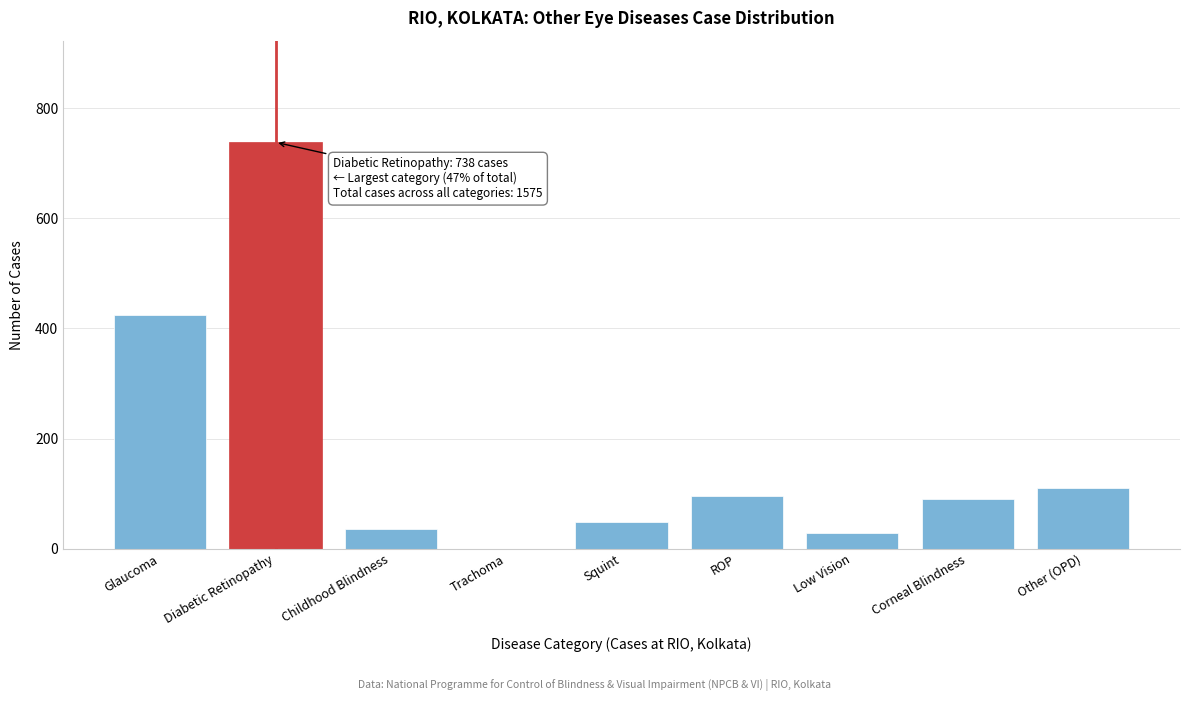

Reading right to left, list all the values displayed in this chart.

Other (OPD)=111	Corneal Blindness=91	Low Vision=29	ROP=96	Squint=49	Trachoma=0	Childhood Blindness=36	Diabetic Retinopathy=738	Glaucoma=425